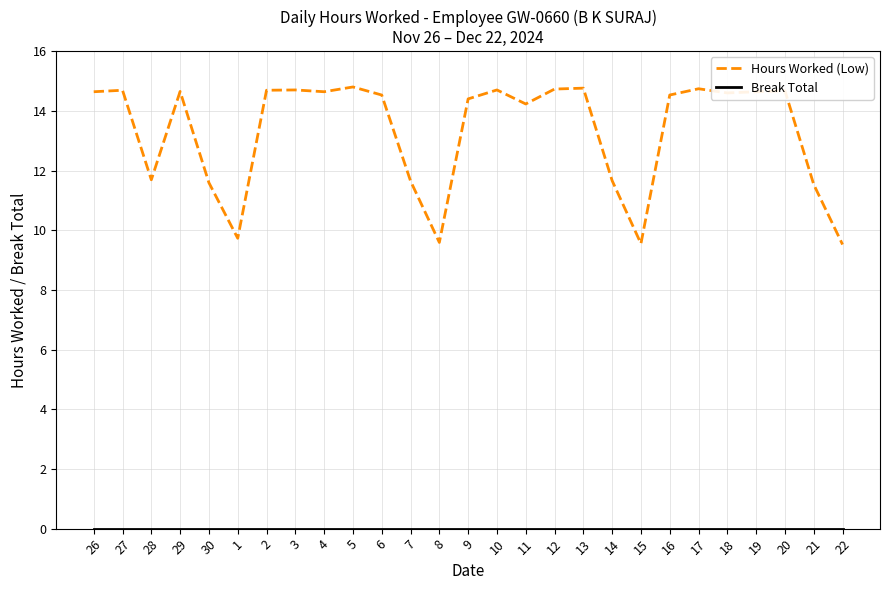

How many series are shown in this chart?

2